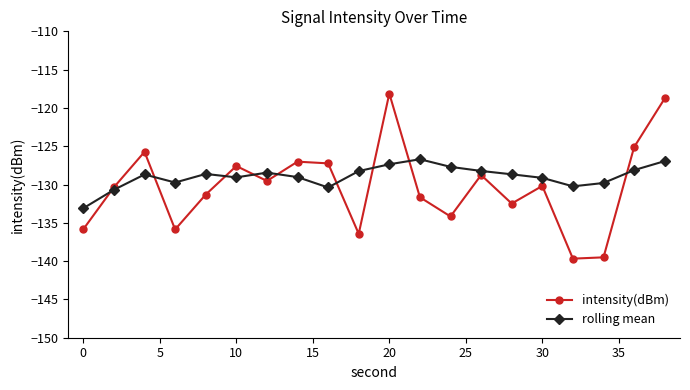

What is the greatest value displayed?

-118.1